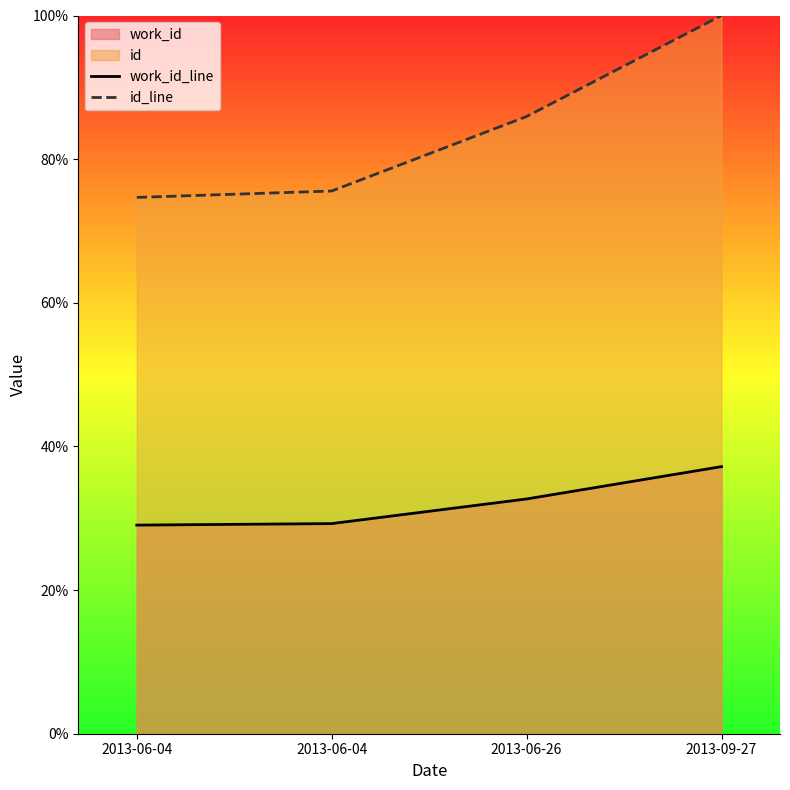

Is it true that work_id_line equals 32.7 at 2013-06-26?

True